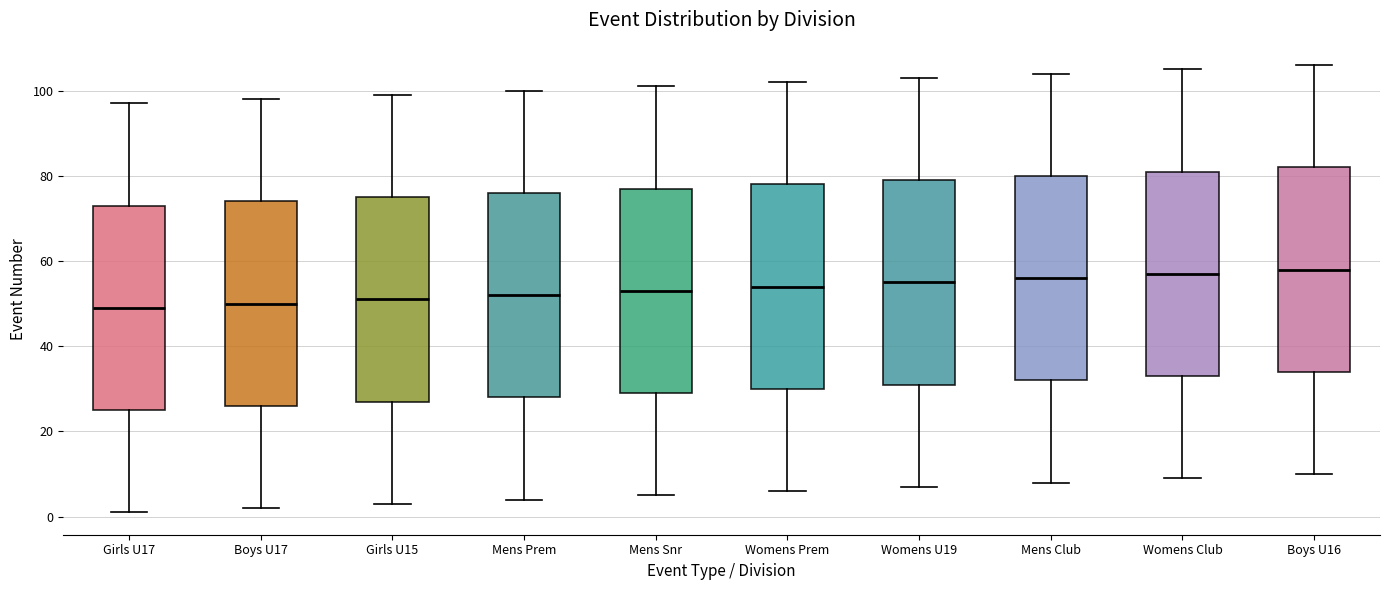

Reading left to right, read every box against the y-axis: the position of its median line, the range the box covers, and the ends of its whiskers. The values are not printed on the chart, so give them approximately, as read against the axis.

Girls U17: median 50, box 26 to 74, whiskers 2 to 98
Boys U17: median 50, box 26 to 74, whiskers 2 to 98
Girls U15: median 52, box 28 to 76, whiskers 4 to 100
Mens Prem: median 52, box 28 to 76, whiskers 4 to 100
Mens Snr: median 54, box 30 to 78, whiskers 6 to 102
Womens Prem: median 54, box 30 to 78, whiskers 6 to 102
Womens U19: median 56, box 32 to 80, whiskers 8 to 104
Mens Club: median 56, box 32 to 80, whiskers 8 to 104
Womens Club: median 58, box 34 to 82, whiskers 10 to 106
Boys U16: median 58, box 34 to 82, whiskers 10 to 106